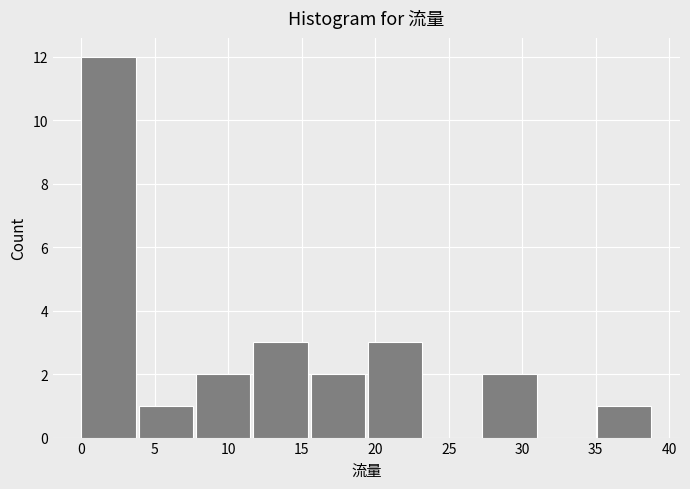

Reading left to right, list every bar in this chart as the range it spans on the x-axis followed by its height. Neither the bar edges nor the heights are printed on the chart, so give them approximately, as read against the axes.

0.0 to 3.9: 12
3.9 to 7.8: 1
7.8 to 11.7: 2
11.7 to 15.6: 3
15.6 to 19.5: 2
19.5 to 23.4: 3
23.4 to 27.3: 0
27.3 to 31.2: 2
31.2 to 35.1: 0
35.1 to 39.0: 1